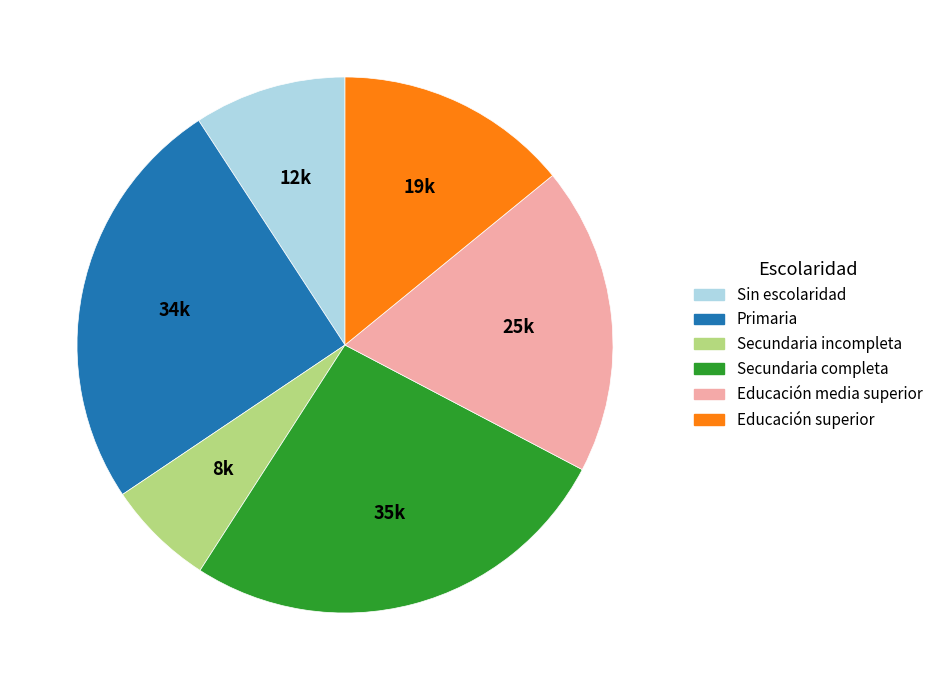

Which has a higher value, Secundaria completa or Primaria?

Secundaria completa